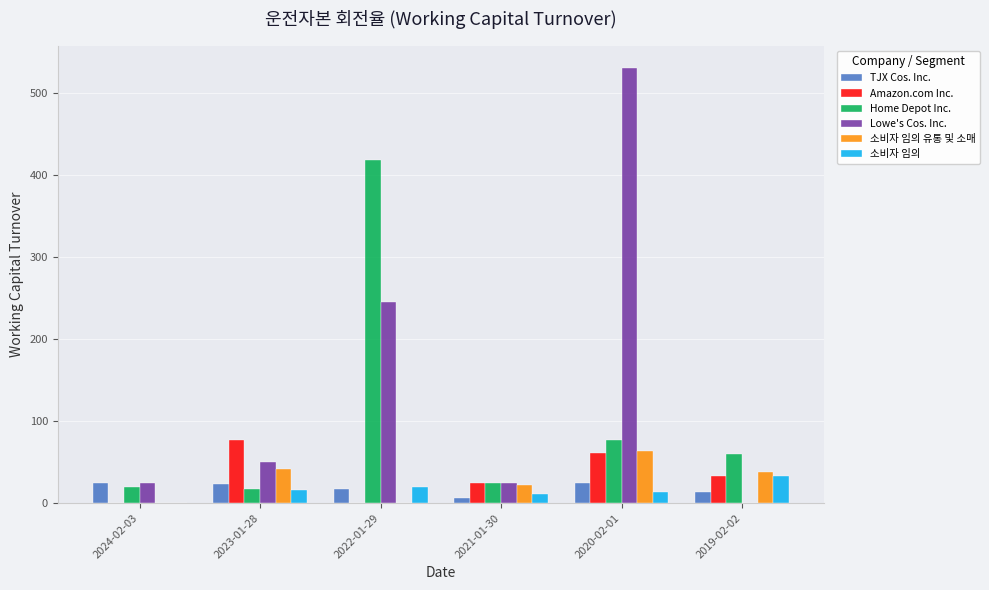

At which label is Lowe's Cos. Inc. closest to 265?

2022-01-29